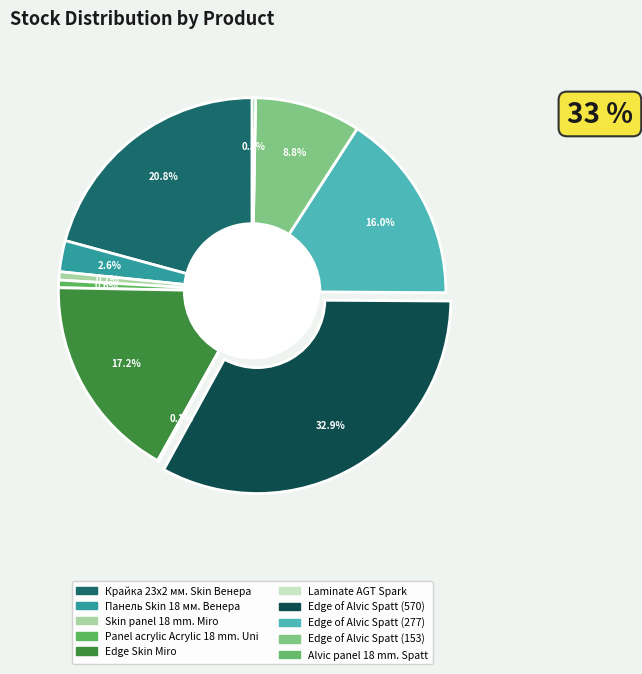

What percentage is the Edge of Alvic Spatt (277) slice, to the nearest percent?

16%